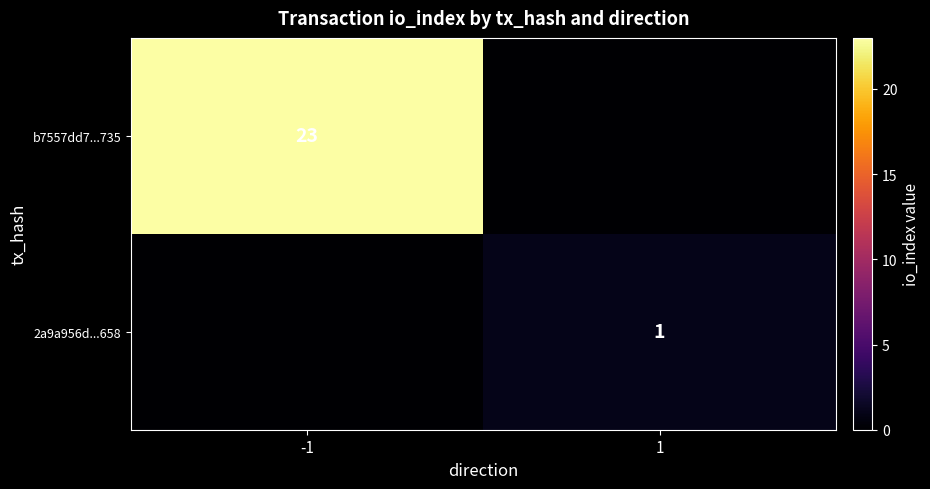

True or false: b7557dd7...735 has a value of 37 at -1.

False